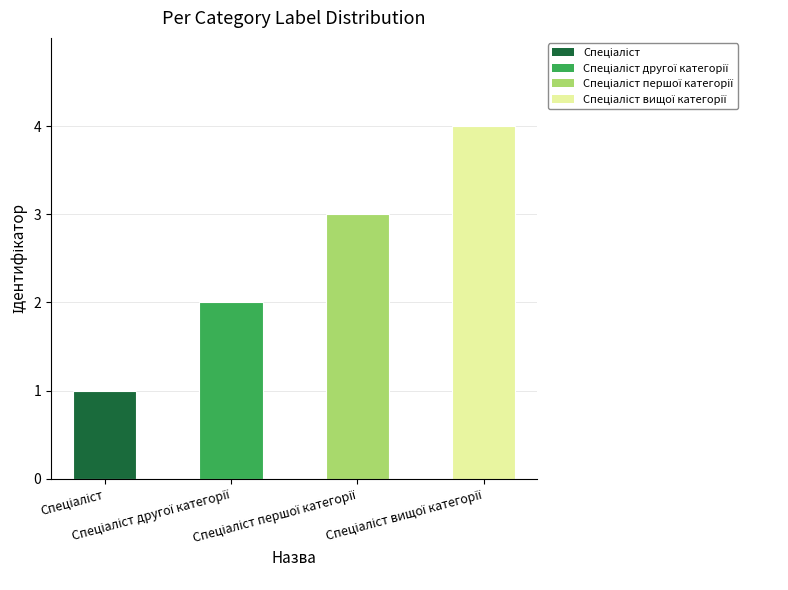

What is the difference between the maximum and minimum values?

3